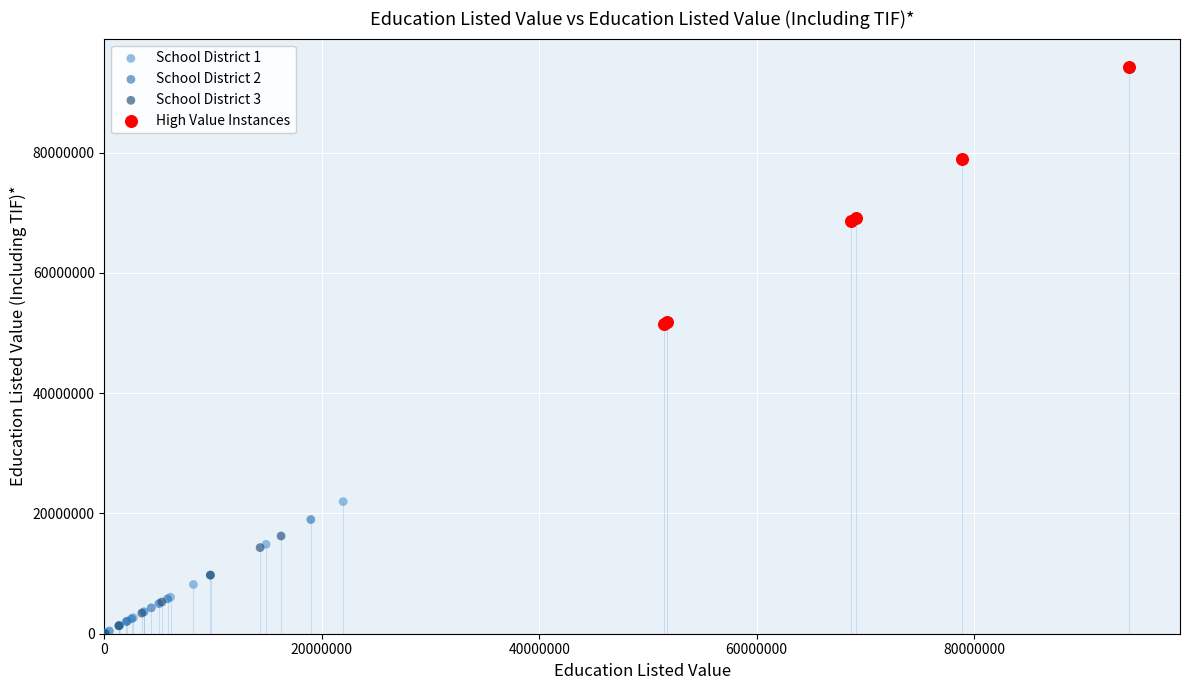

What are all the series names shown in the legend?

School District 1, School District 2, School District 3, High Value Instances